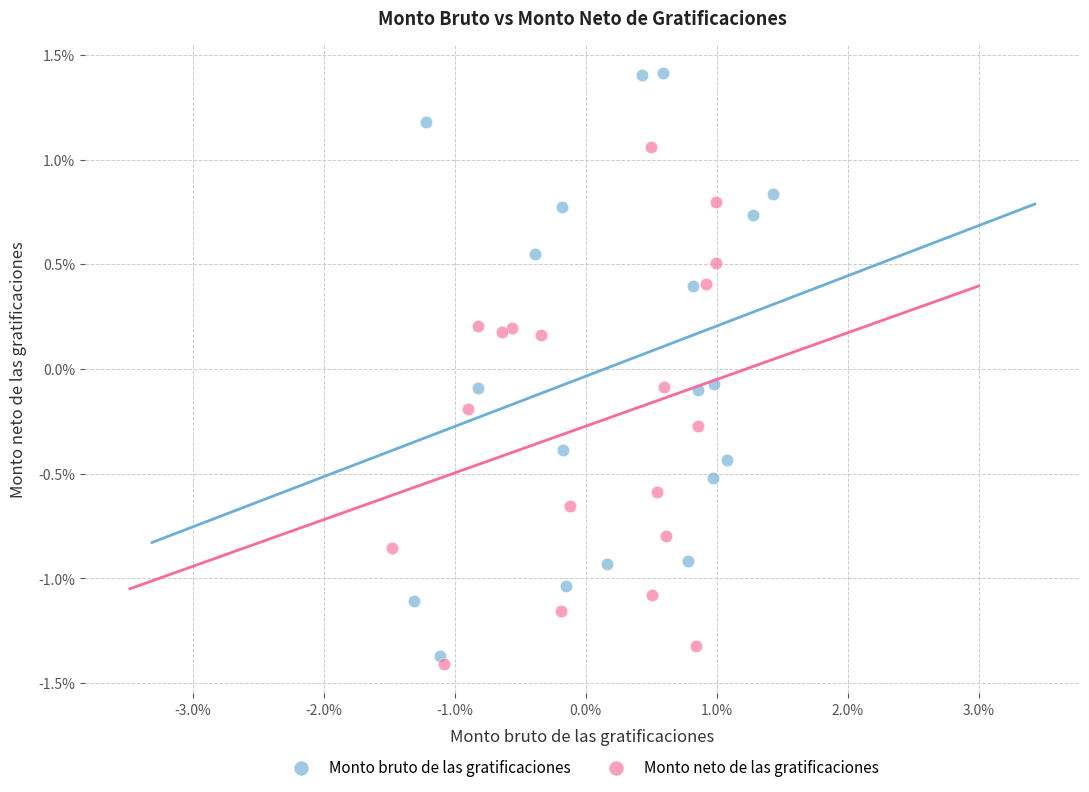

Which series has the largest Y range (max minus min)?

Monto bruto de las gratificaciones